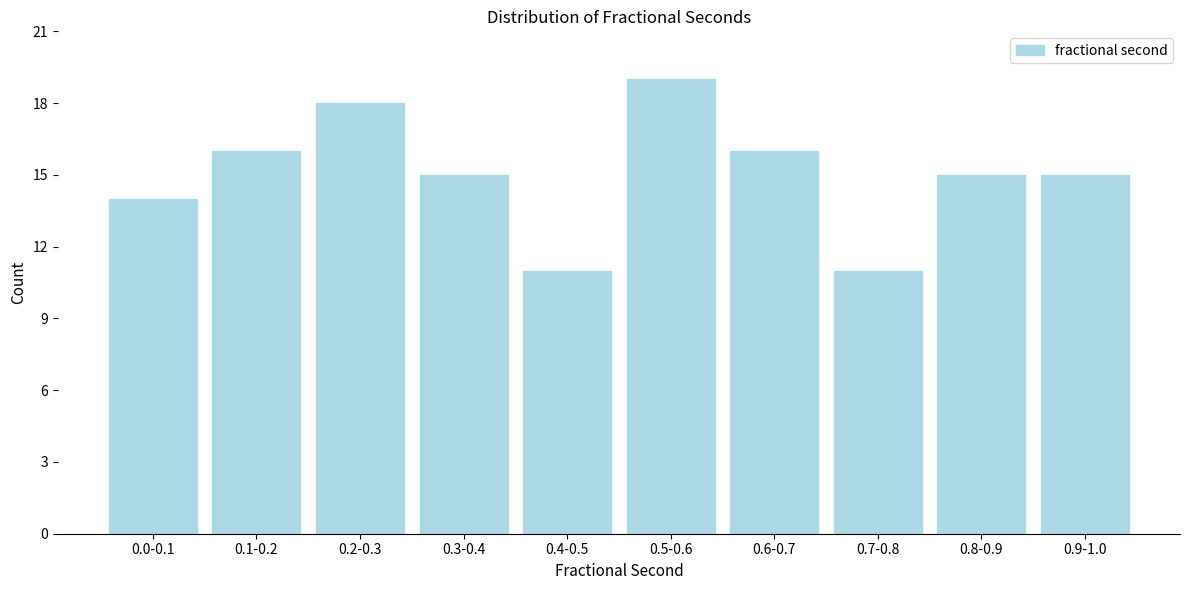

Reading right to left, list all the values displayed in this chart.

0.9-1.0=15	0.8-0.9=15	0.7-0.8=11	0.6-0.7=16	0.5-0.6=19	0.4-0.5=11	0.3-0.4=15	0.2-0.3=18	0.1-0.2=16	0.0-0.1=14